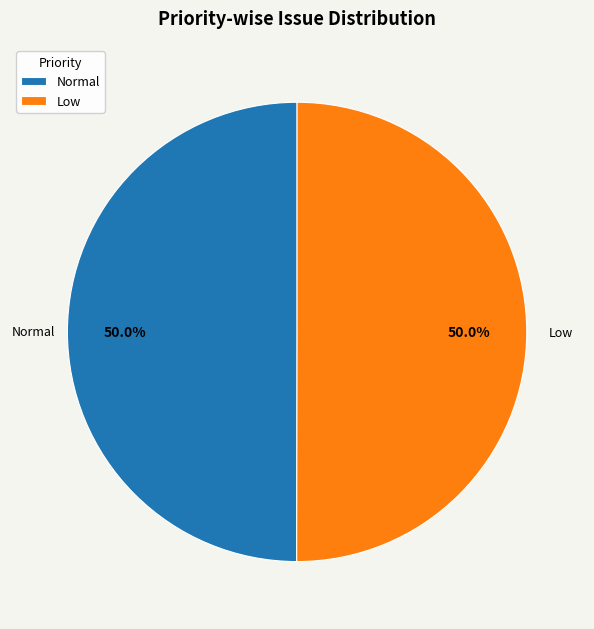

To the nearest percent, what percentage of the pie is Normal?

50%